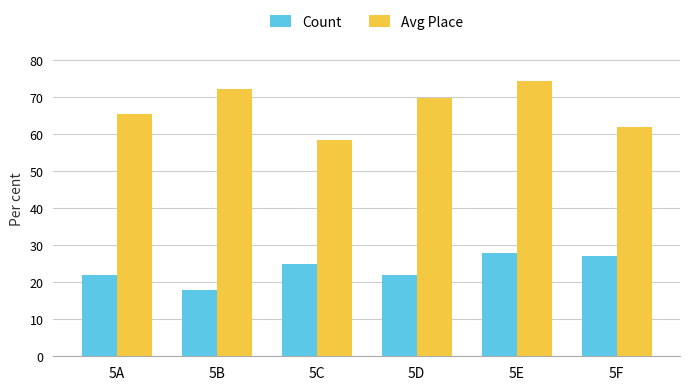

What are all the series names shown in the legend?

Count, Avg Place